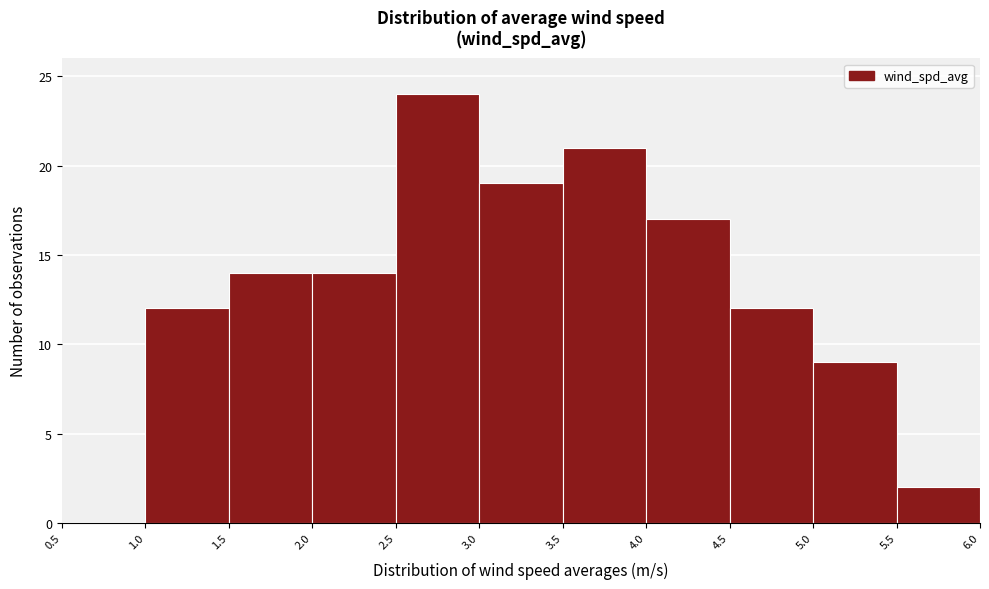

How tall is the bar that spans 1.5 to 2.0 on the x-axis? The values are not printed on the chart, so give them approximately, as read against the axis.

14